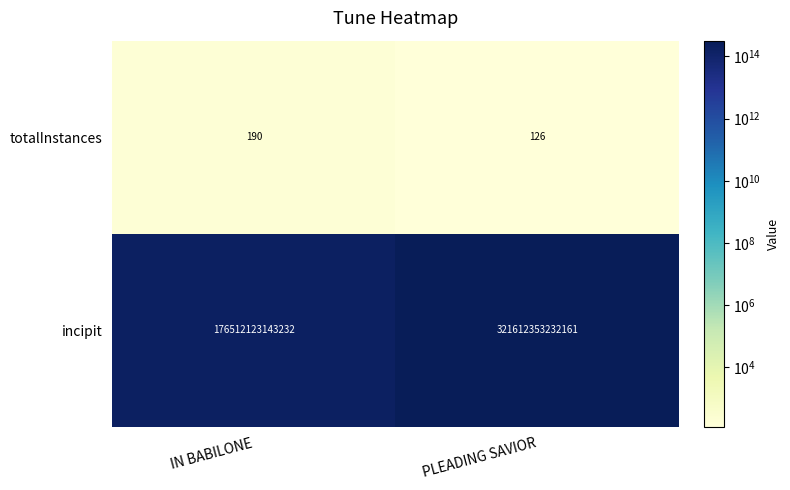

Rank the categories by totalInstances value from highest to lowest.

IN BABILONE, PLEADING SAVIOR